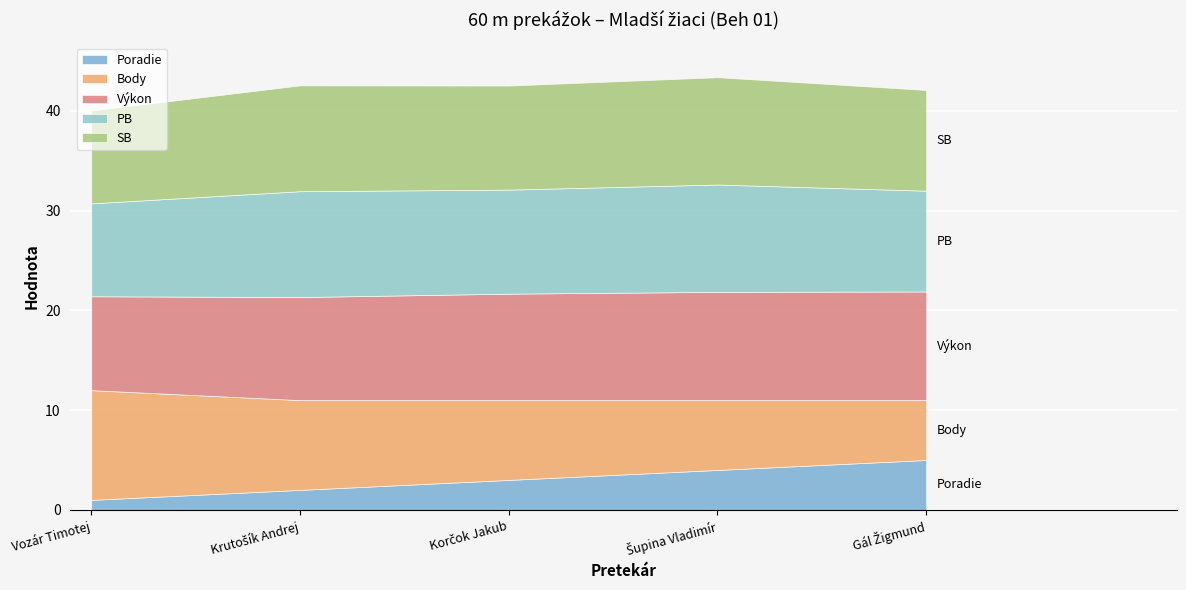

What is the difference between the maximum and minimum values in the Poradie series?

4.0